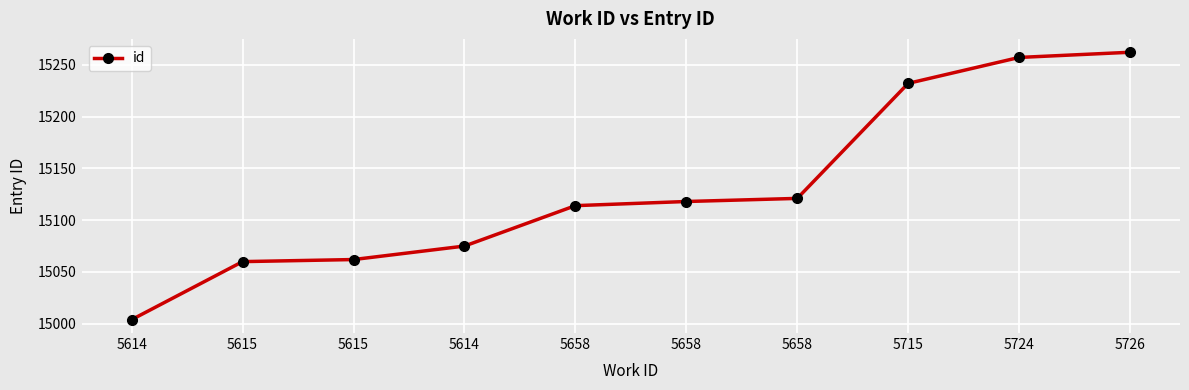

Approximately how many times larger is the value at 5715 compared to 5658?

1.0